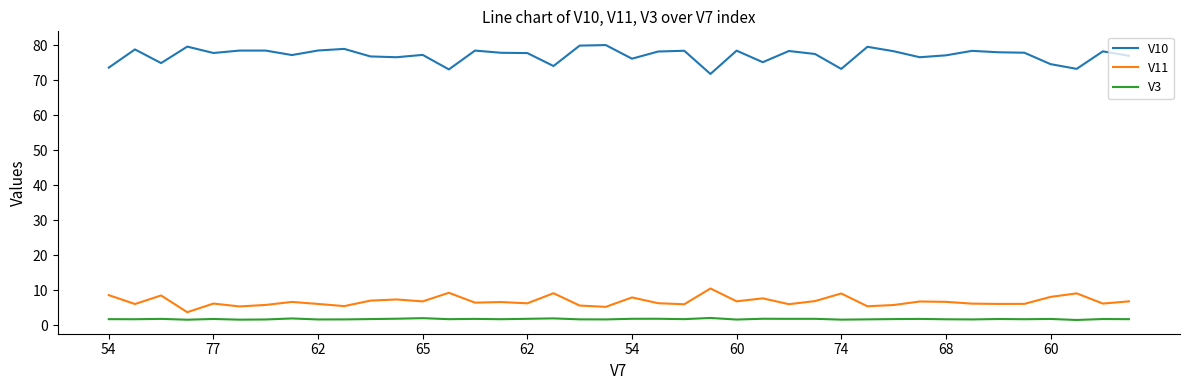

True or false: V10 and V11 intersect in this chart.

False